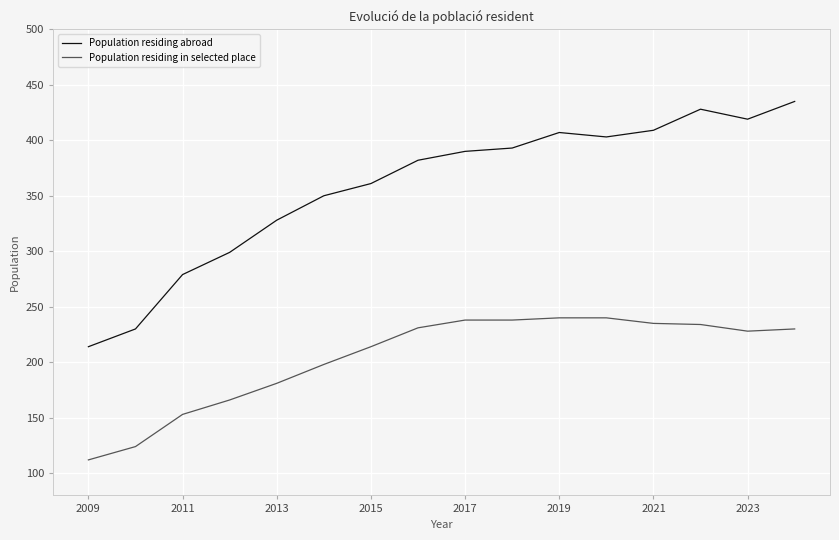

Is this an area chart (filled region under the line)?

No